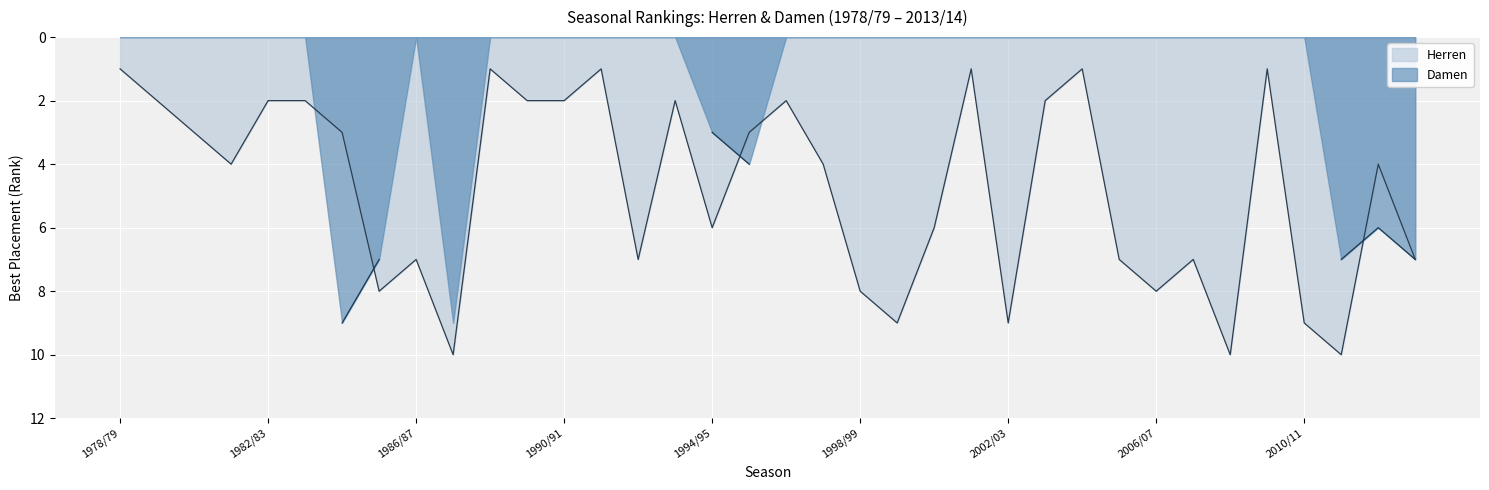

How many lines are shown in the chart?

1